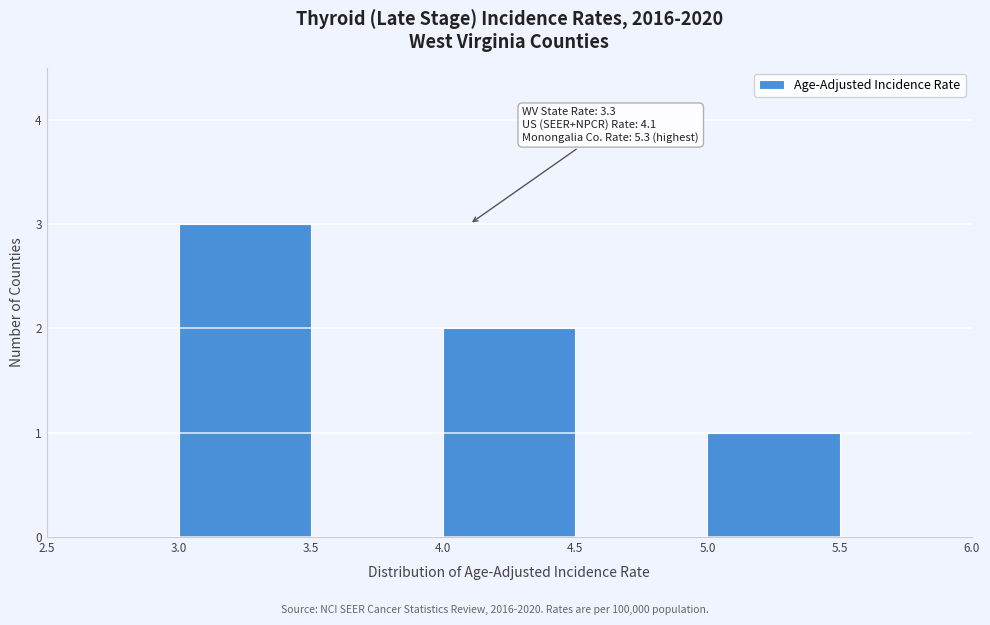

Which range on the x-axis has the tallest bar?

3.0 to 3.5